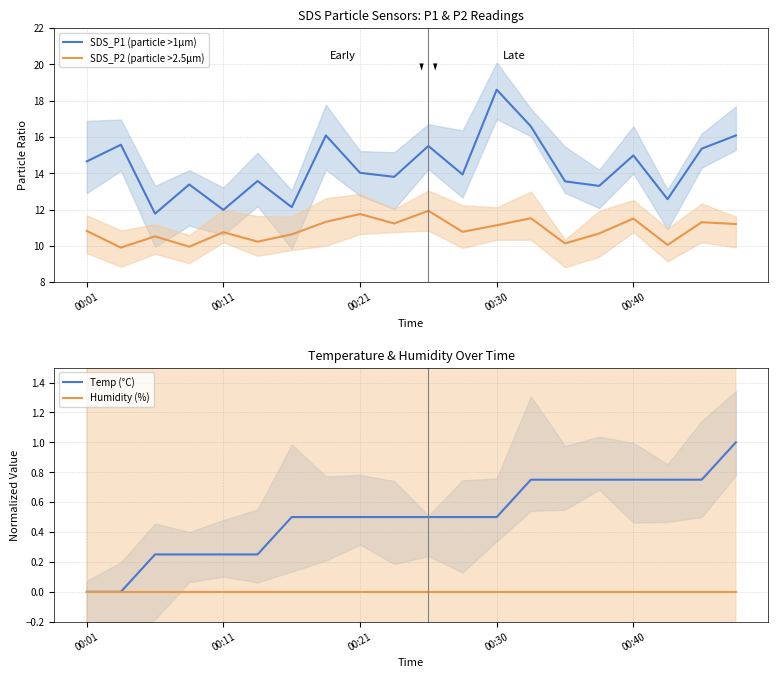

How many values in the SDS_P1 (particle >1µm) series exceed 14?

10